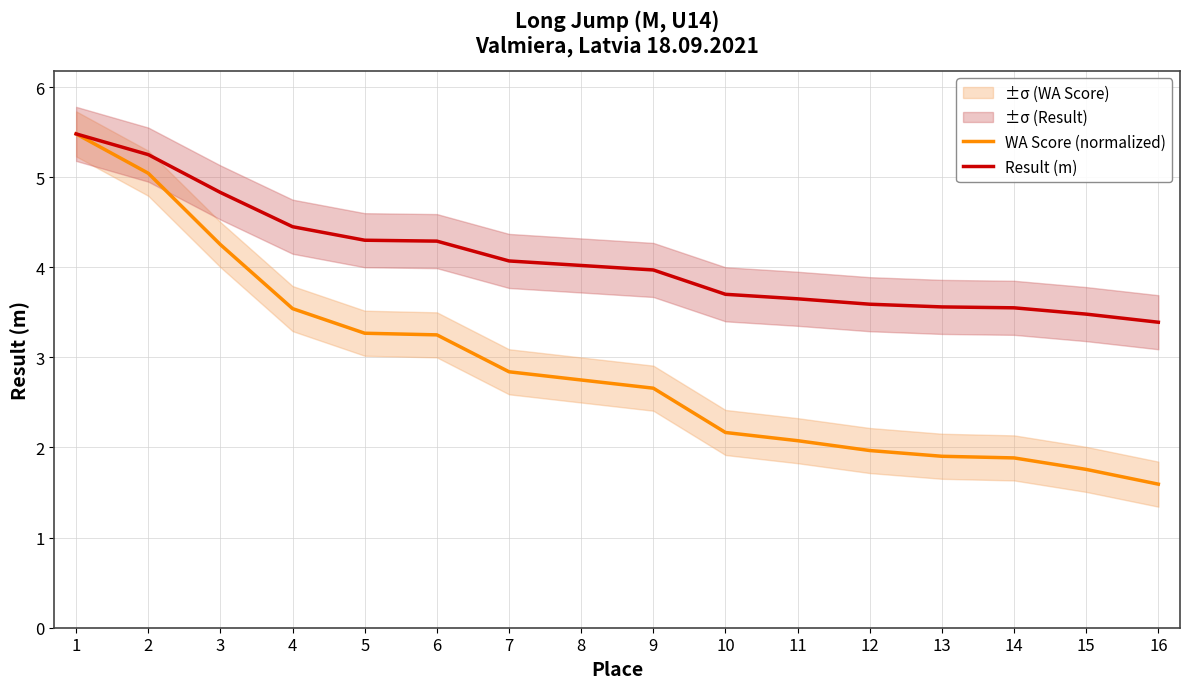

True or false: WA Score (normalized) and Result (m) intersect in this chart.

False